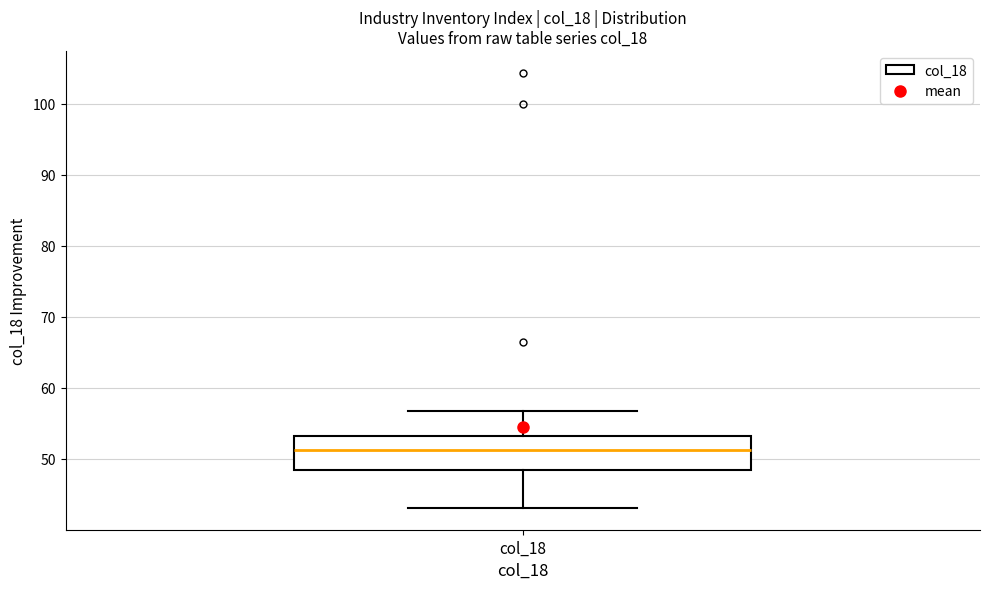

Where does the median line of the box for col_18 sit on the y-axis? The values are not printed on the chart, so give them approximately, as read against the axis.

51